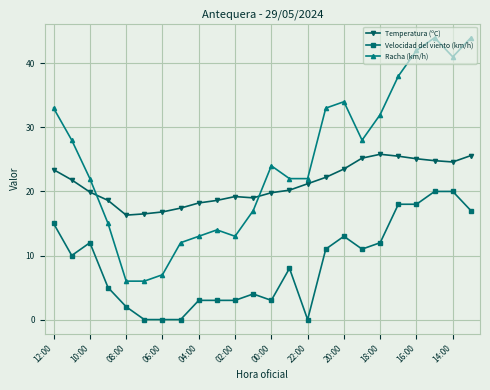

True or false: Velocidad del viento (km/h) has more than 0 points higher than both neighbors.

True